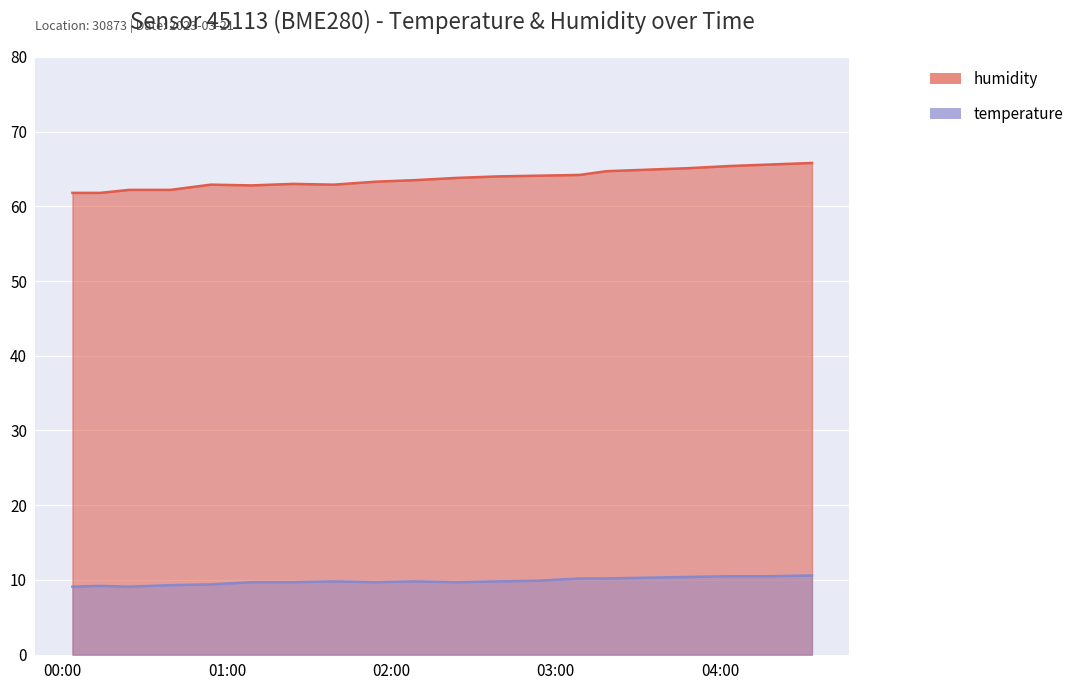

What is the difference between the highest and lowest values at 2023-03-21T00:54:01?

53.5